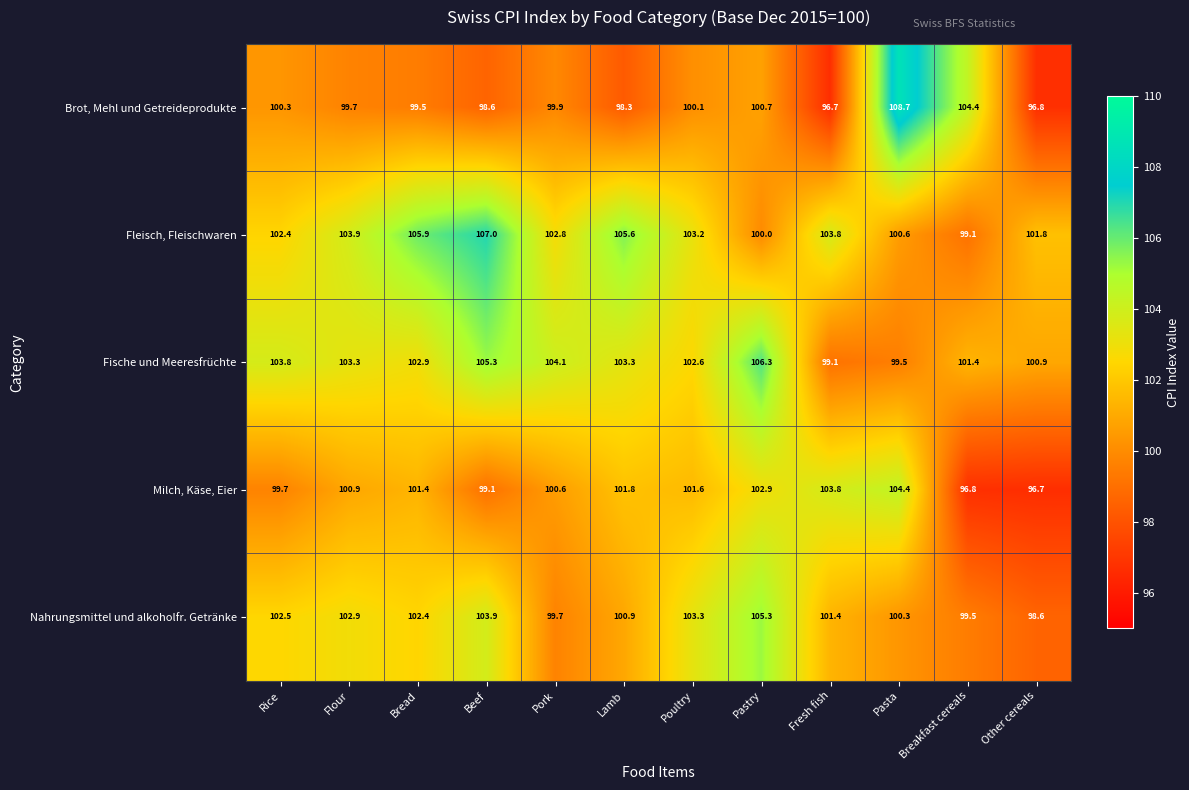

What is the difference between the highest and lowest values at Lamb?

7.3